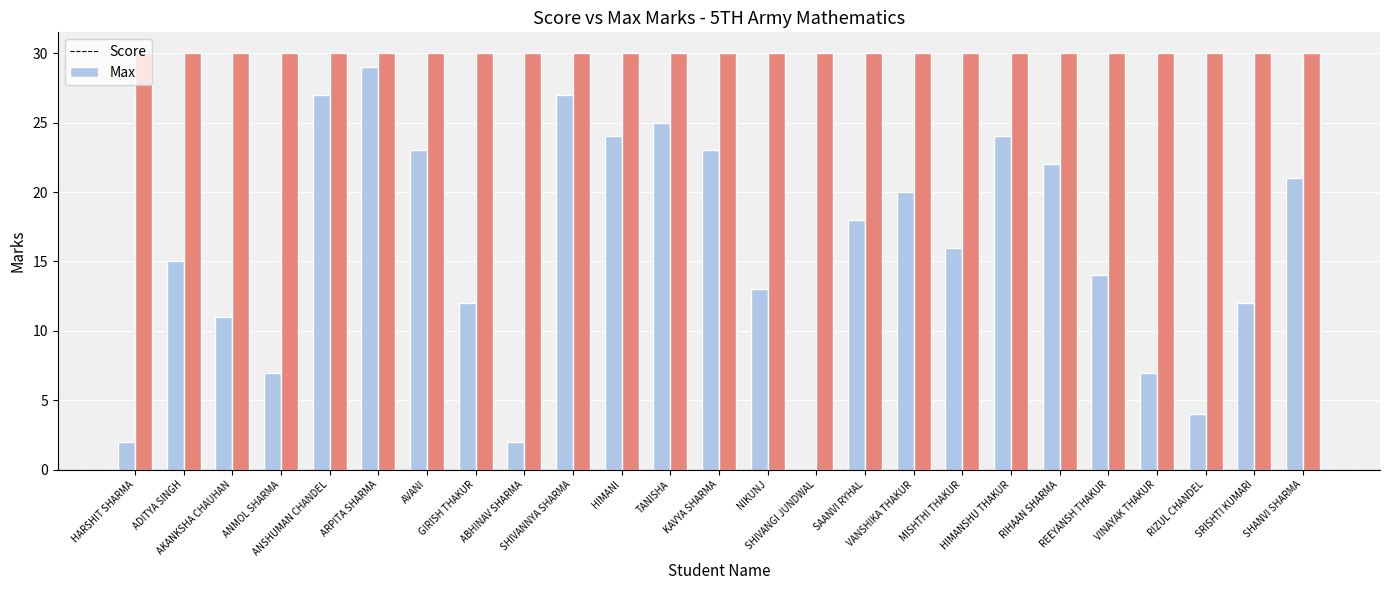

What is the sum of all Max values?

750